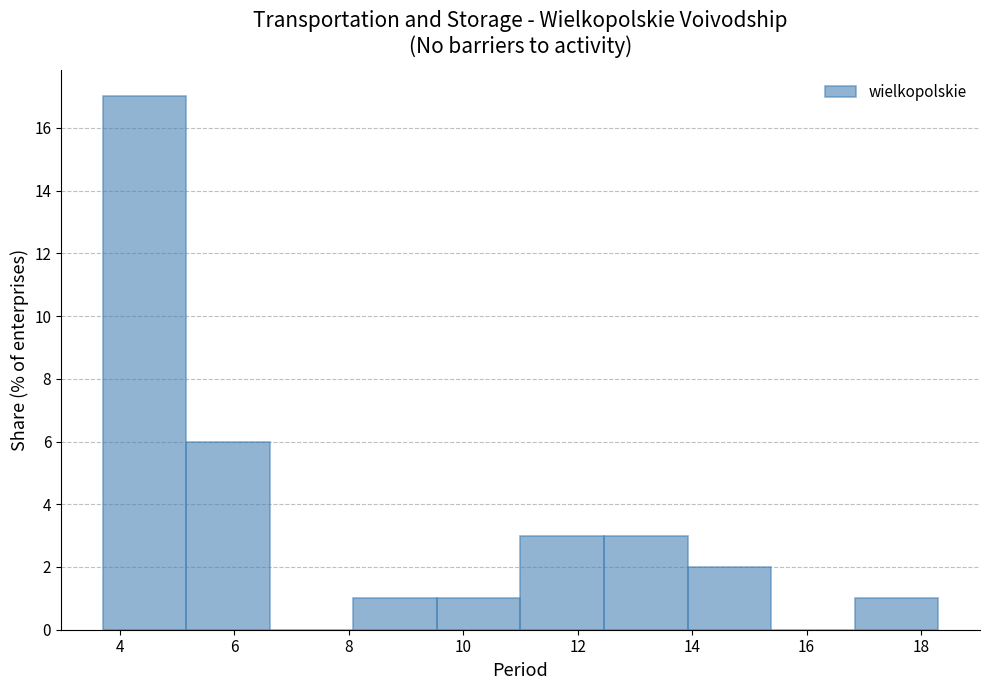

Over which range of the x-axis is the bar tallest?

3.70 to 5.16